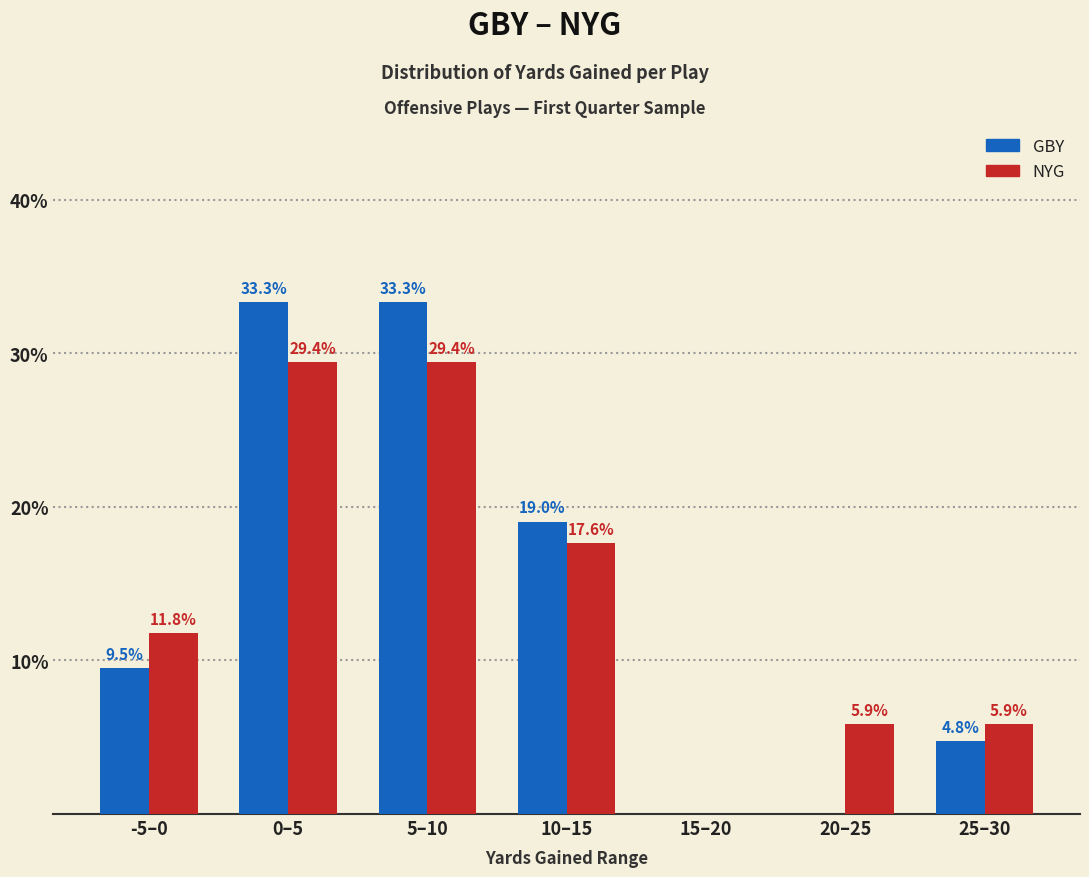

What is the sum of the GBY values at 10–15 and 15–20?

19.0